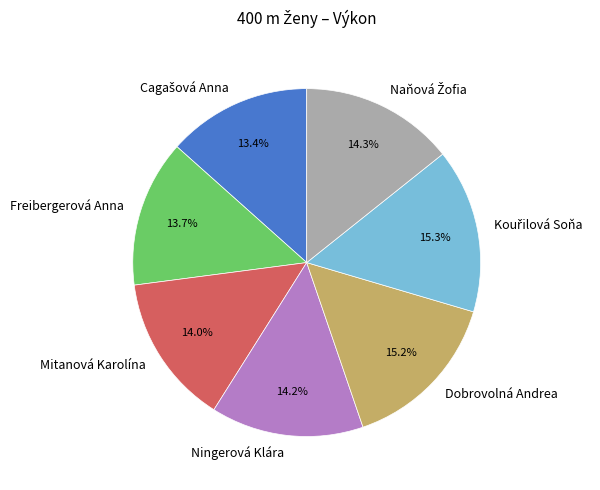

What portion of the pie excludes Ningerová Klára?

85.8%